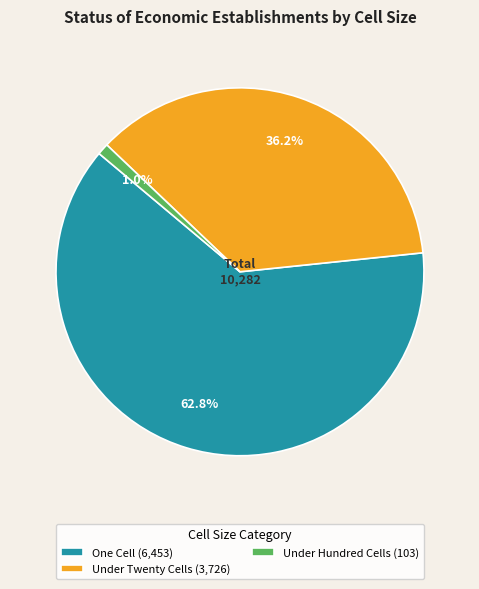

Which category has the biggest portion of the pie?

One Cell (6,453)